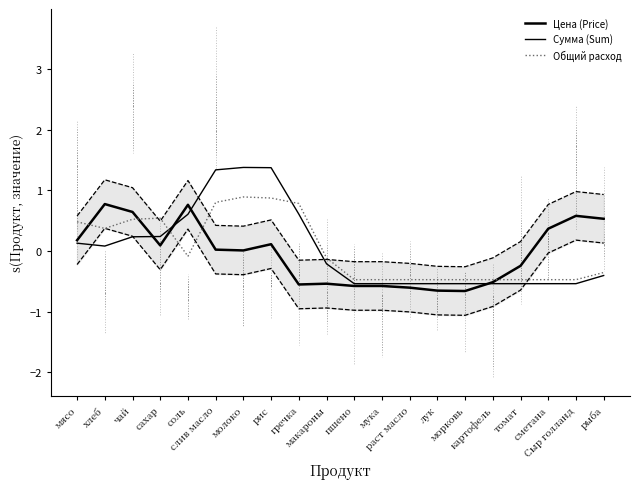

What is the value of the Общий расход point at the 4th from the left?

0.5